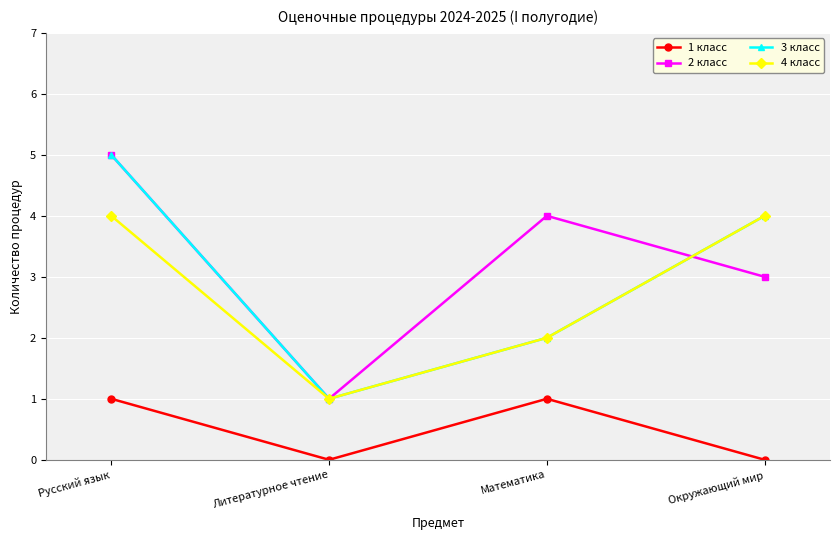

At which label does 3 класс reach its peak?

Русский язык